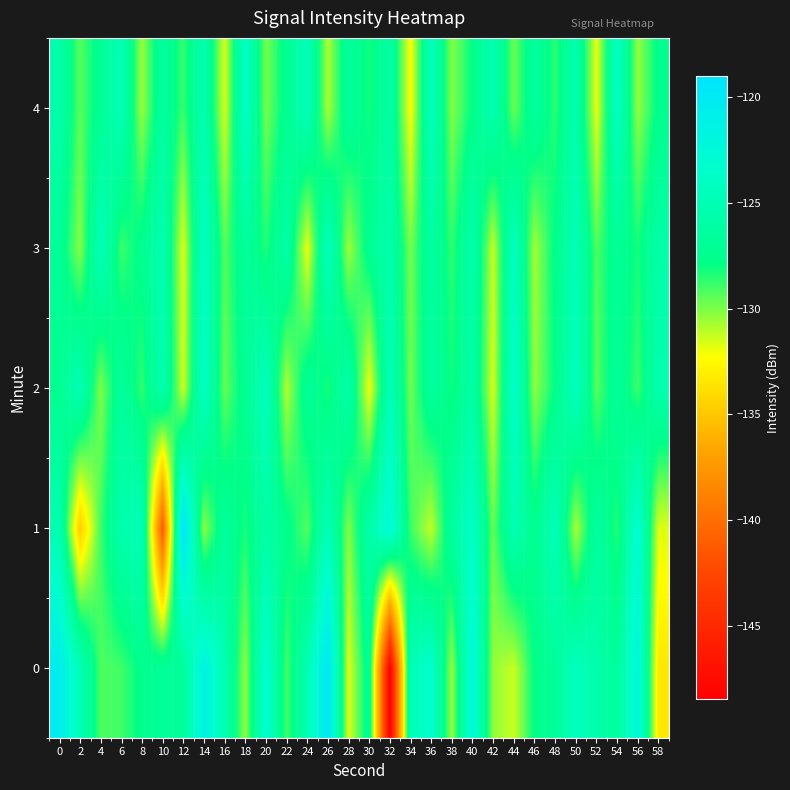

What is the total value across all series at 10?

-644.5